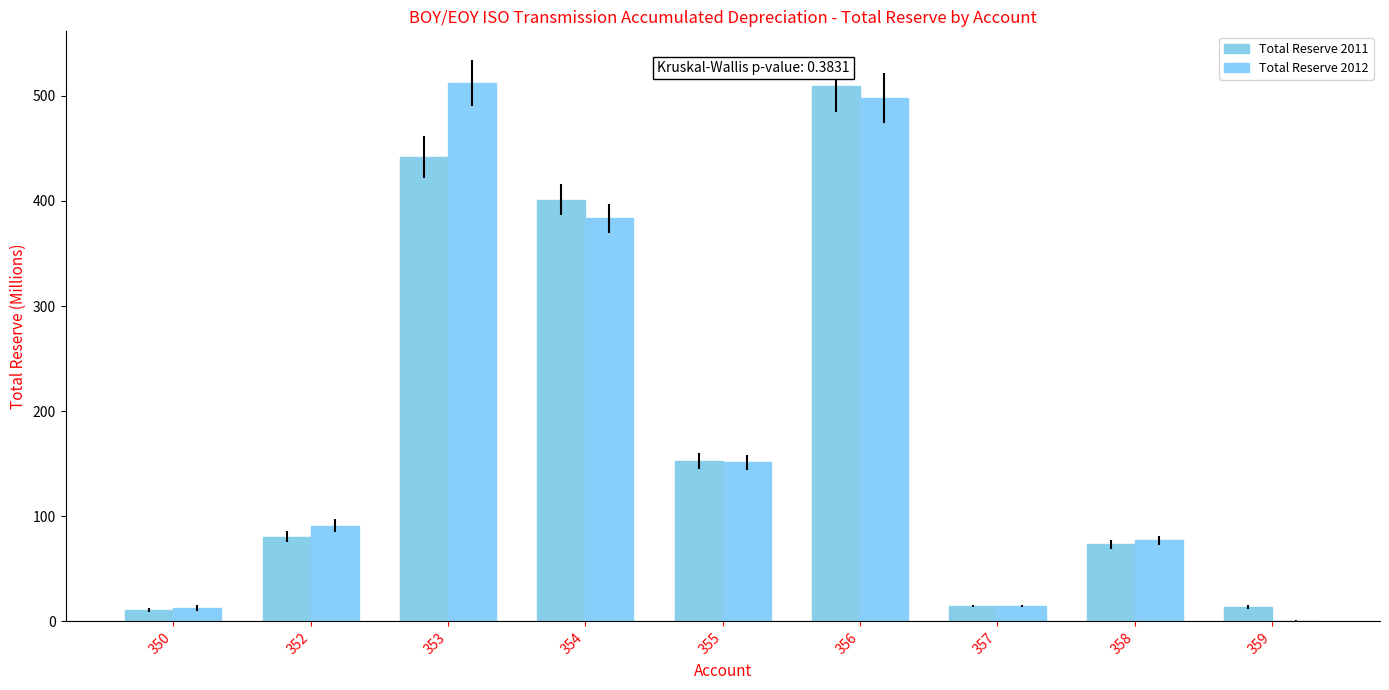

How many data points in Total Reserve 2011 are above 80?

5